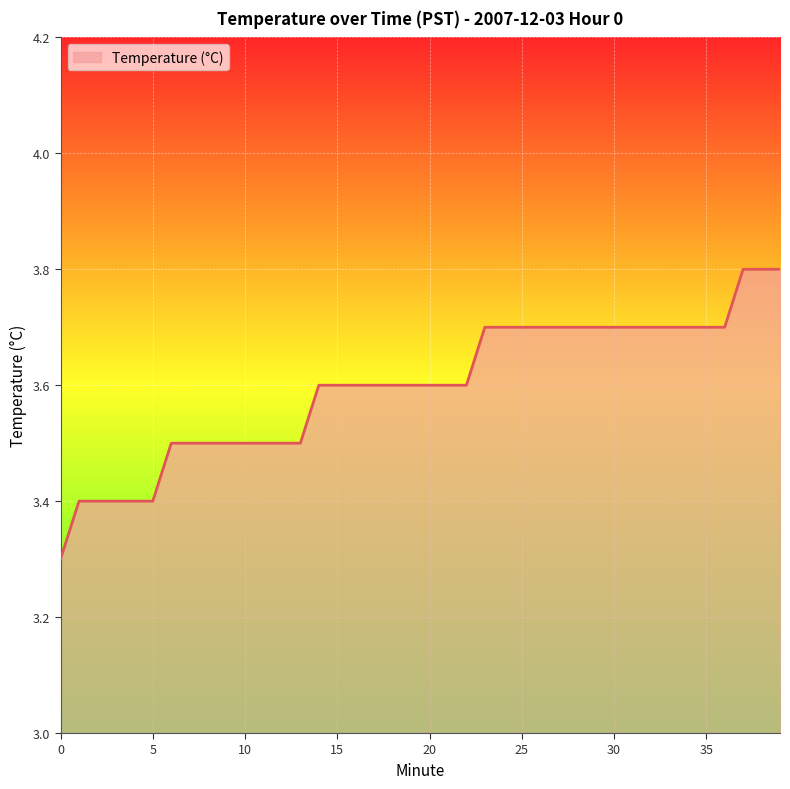

What is the difference between the maximum and minimum values?

0.5